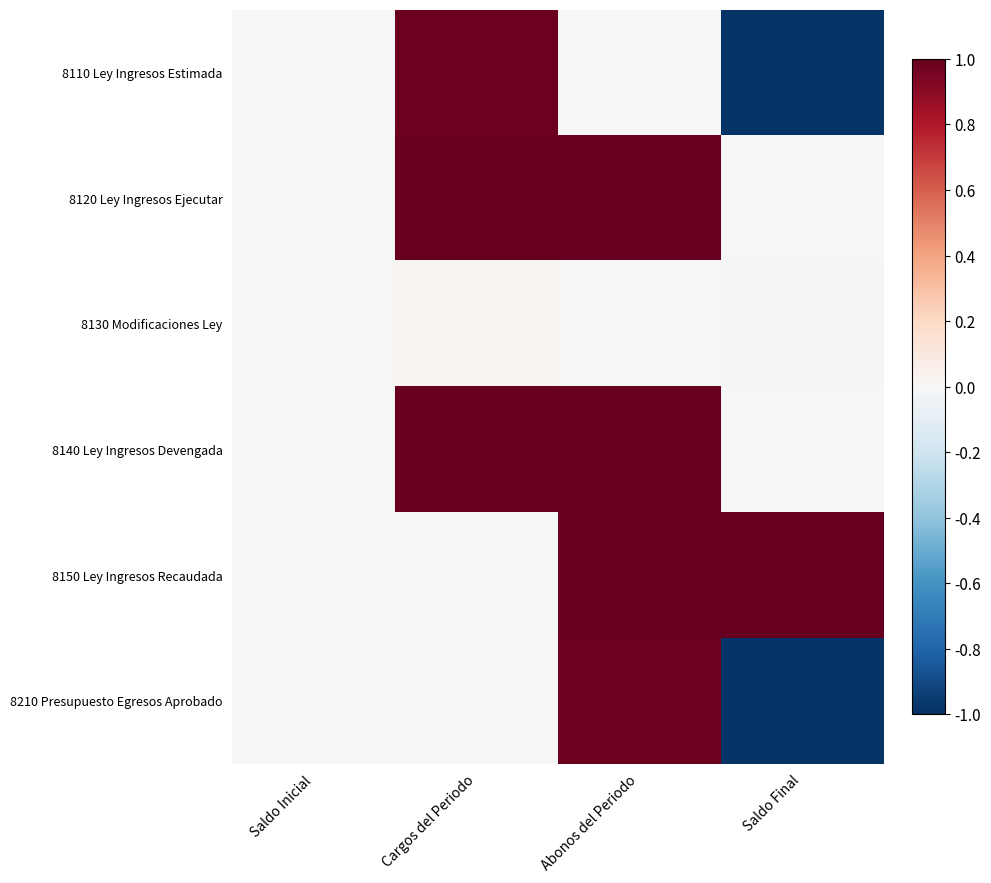

Reading left to right, what are all the values shown in this chart?

8110 Ley Ingresos Estimada: Saldo Inicial=0.0	Cargos del Periodo=1.0	Abonos del Periodo=0.0	Saldo Final=-1.0
8120 Ley Ingresos Ejecutar: Saldo Inicial=0.0	Cargos del Periodo=1.0	Abonos del Periodo=1.0	Saldo Final=-0.0
8130 Modificaciones Ley: Saldo Inicial=0.0	Cargos del Periodo=0.0	Abonos del Periodo=0.0	Saldo Final=-0.0
8140 Ley Ingresos Devengada: Saldo Inicial=0.0	Cargos del Periodo=1.0	Abonos del Periodo=1.0	Saldo Final=0.0
8150 Ley Ingresos Recaudada: Saldo Inicial=0.0	Cargos del Periodo=0.0	Abonos del Periodo=1.0	Saldo Final=1.0
8210 Presupuesto Egresos Aprobado: Saldo Inicial=0.0	Cargos del Periodo=0.0	Abonos del Periodo=1.0	Saldo Final=-1.0